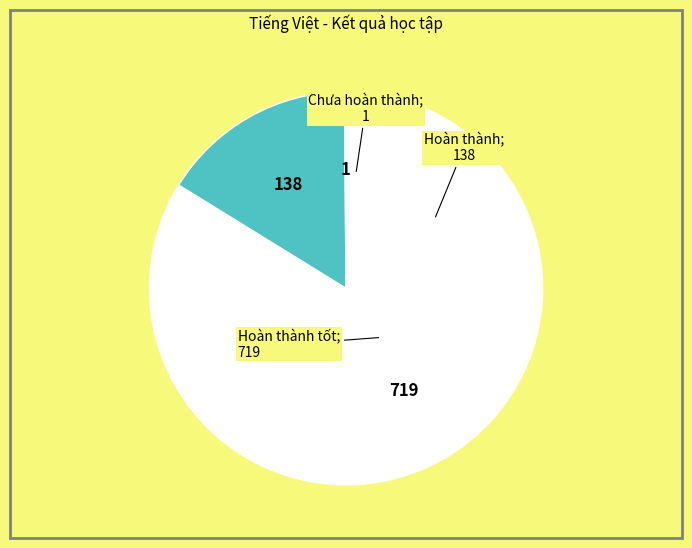

Is there any slice that represents more than half of the pie?

Yes